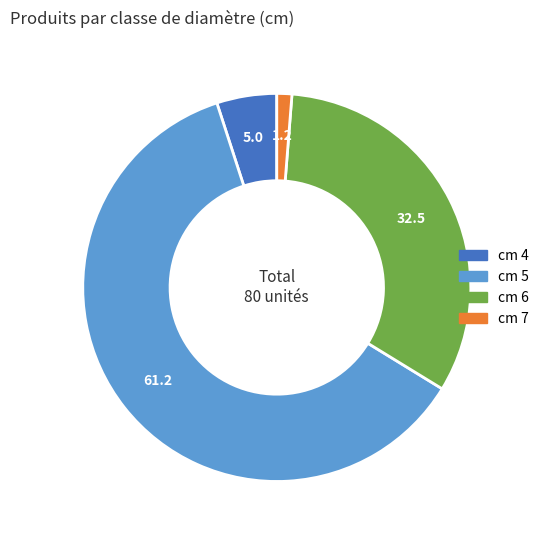

Is there any slice that represents more than half of the pie?

Yes